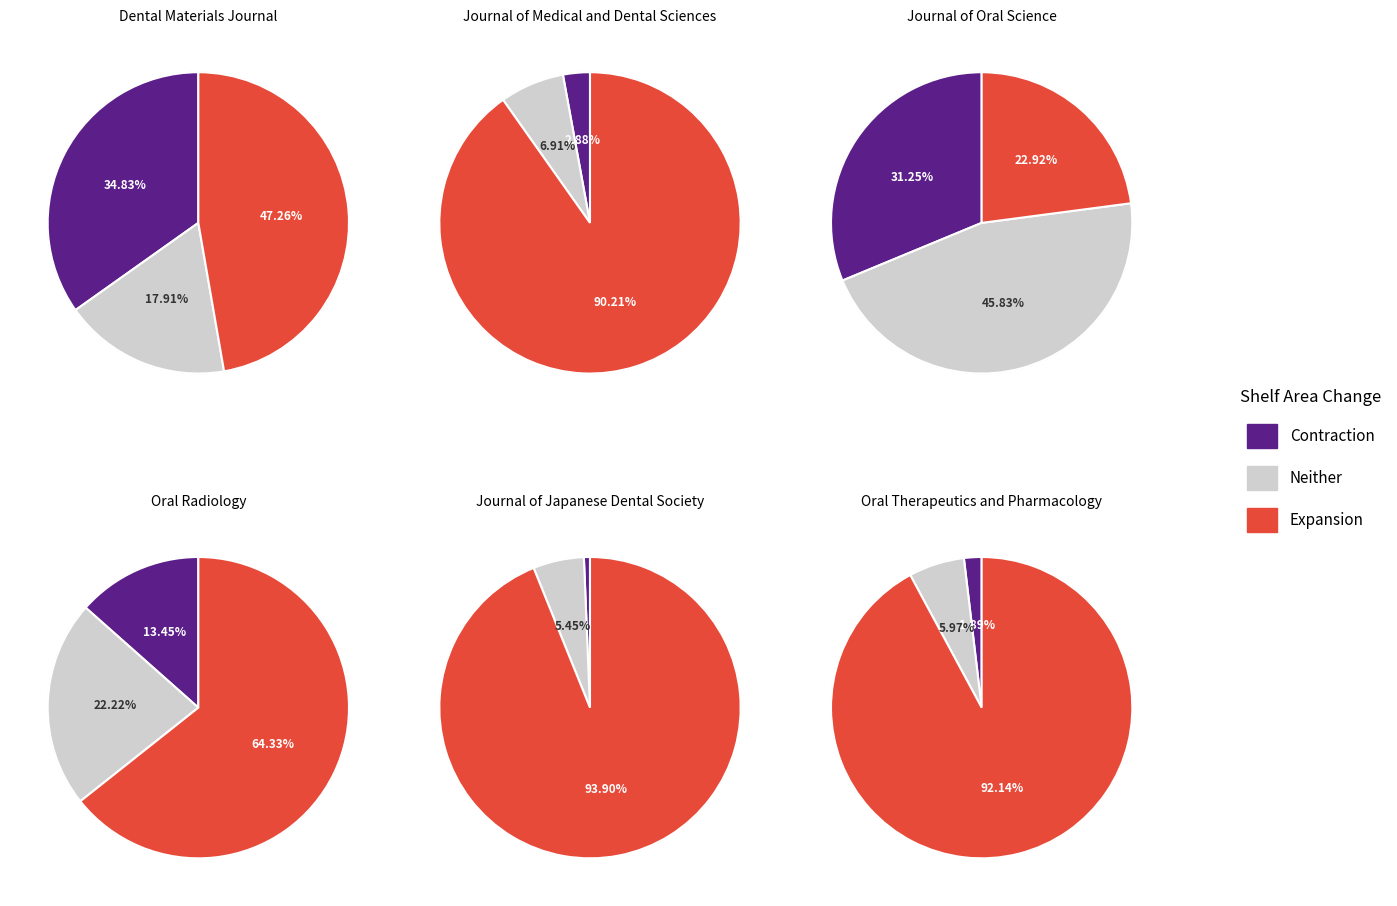

At Oral Therapeutics and Pharmacology, list the series in order from smallest to largest.

Contraction, Neither, Expansion